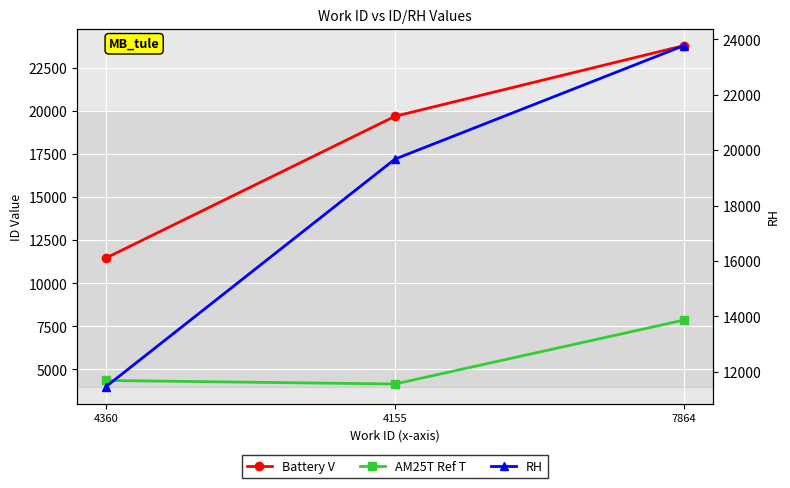

Reading left to right, transcribe all the data shown in this chart.

Battery V: 4360=11457	4155=19677	7864=23778
AM25T Ref T: 4360=4360	4155=4155	7864=7864
RH: 4360=11457	4155=19677	7864=23778